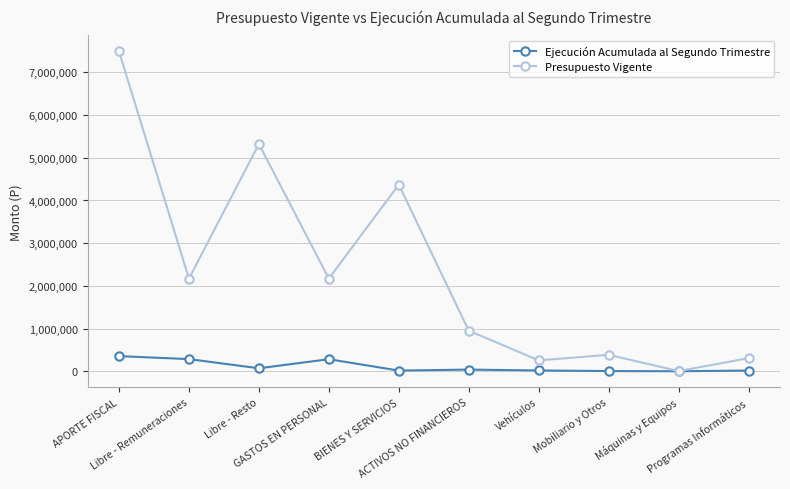

What is the greatest value displayed?

7492199